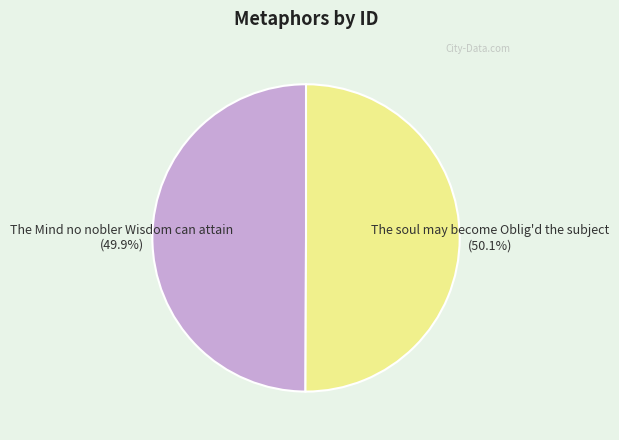

What percentage is the The Mind no nobler Wisdom can attain slice, to the nearest percent?

50%